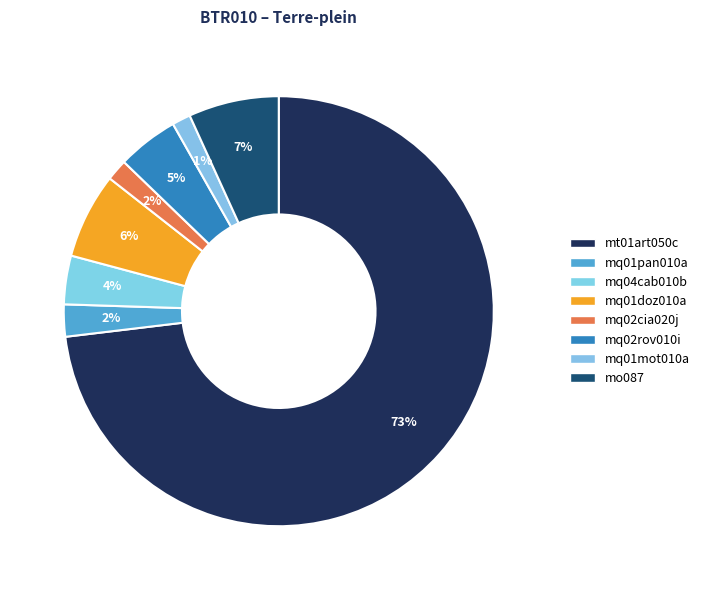

What is the smallest slice in the pie chart?

mq01mot010a